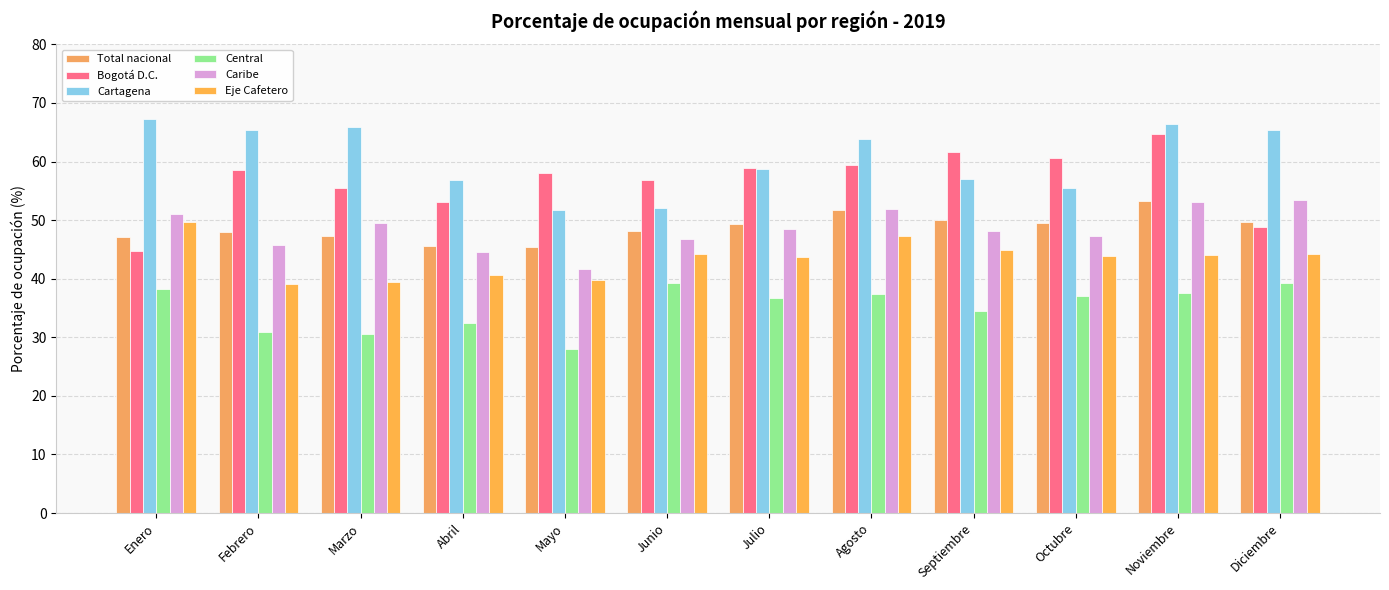

How many bars are there in total?

72